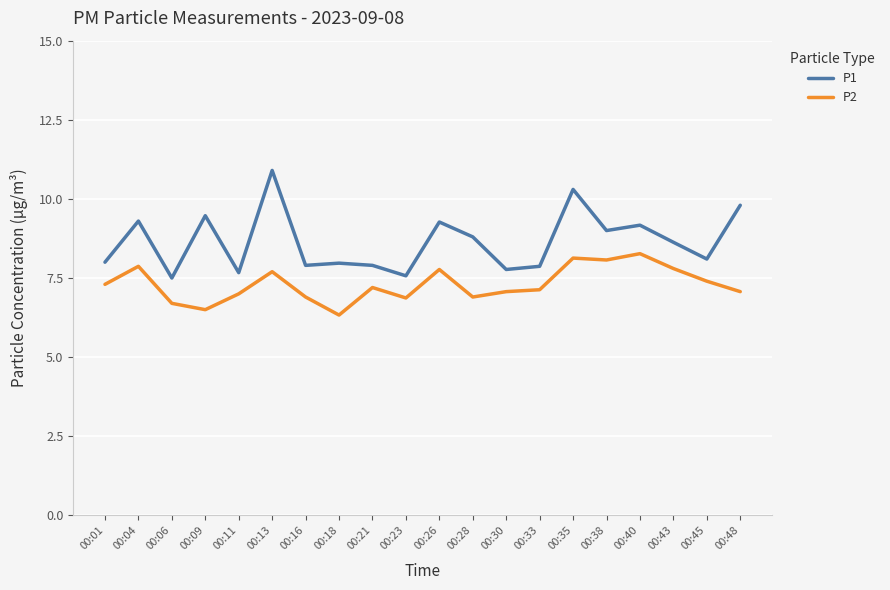

What is the difference between the P1 values at 00:13 and 00:04?

1.6